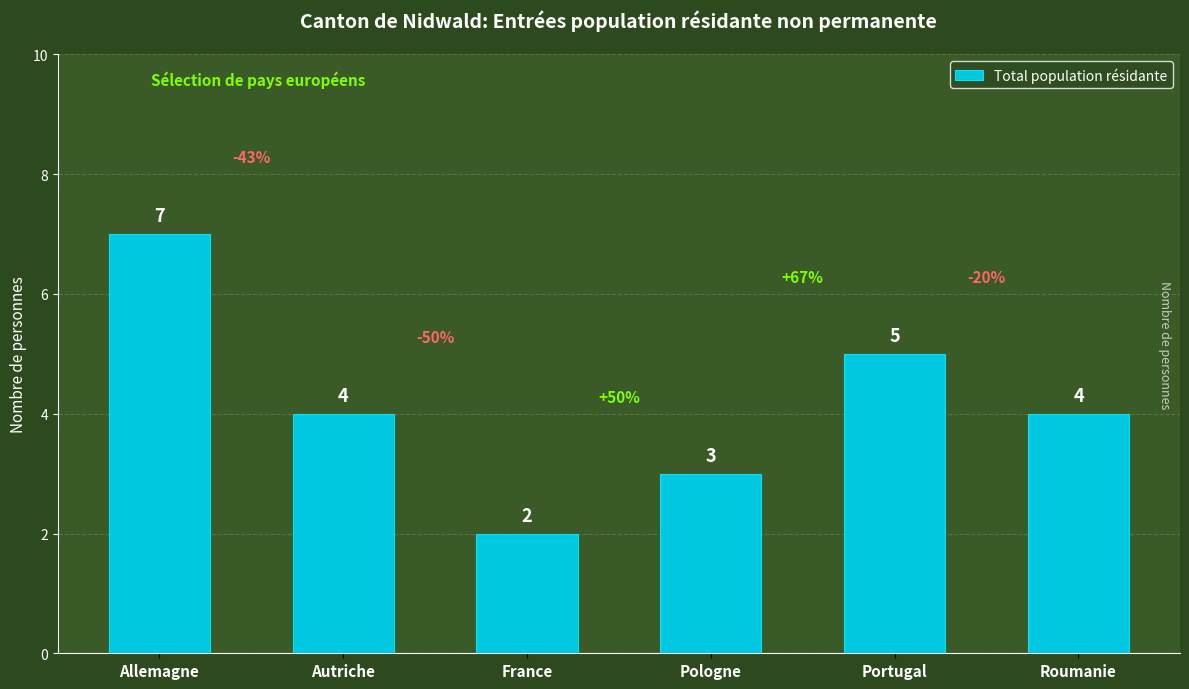

What is the approximate value at Allemagne?

7